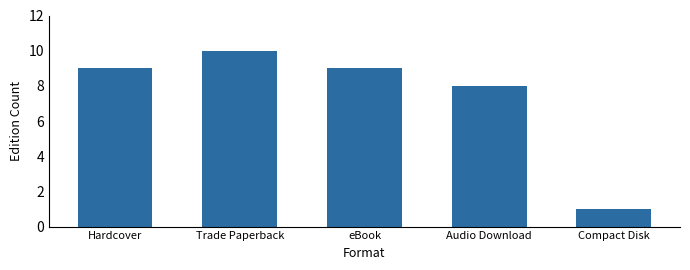

Where is the data nearest to the value 5?

Audio Download